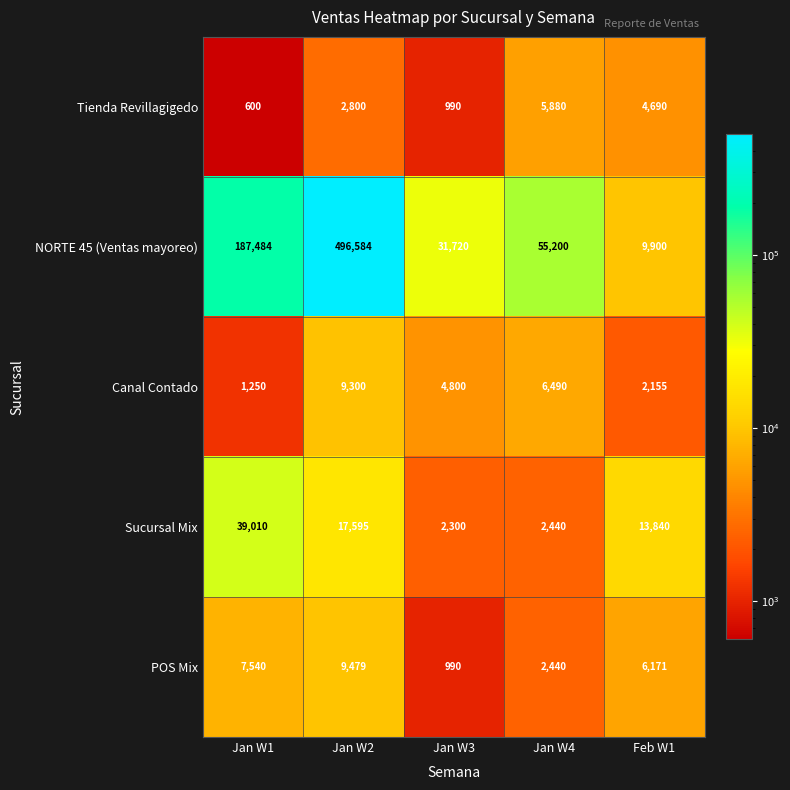

What is the maximum value shown in the chart?

496584